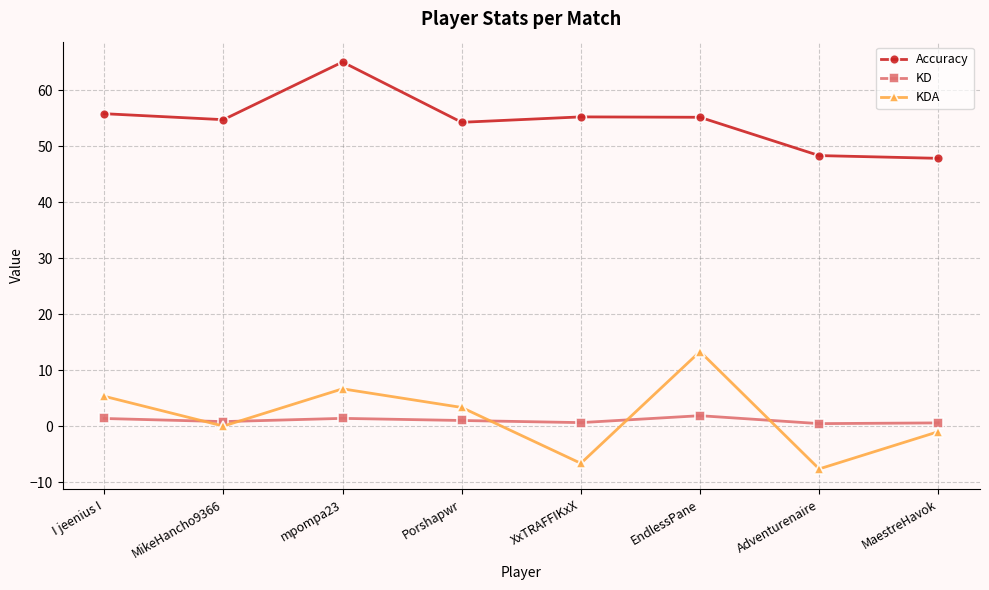

Where does the Accuracy series first go above 55?

I jeenius I